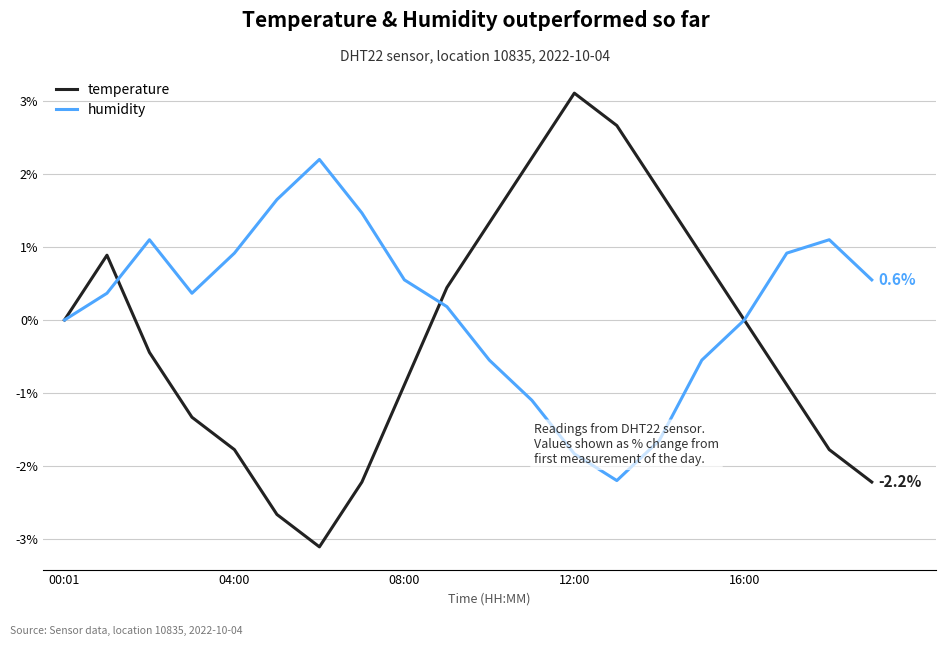

Which series has the widest spread of values?

temperature